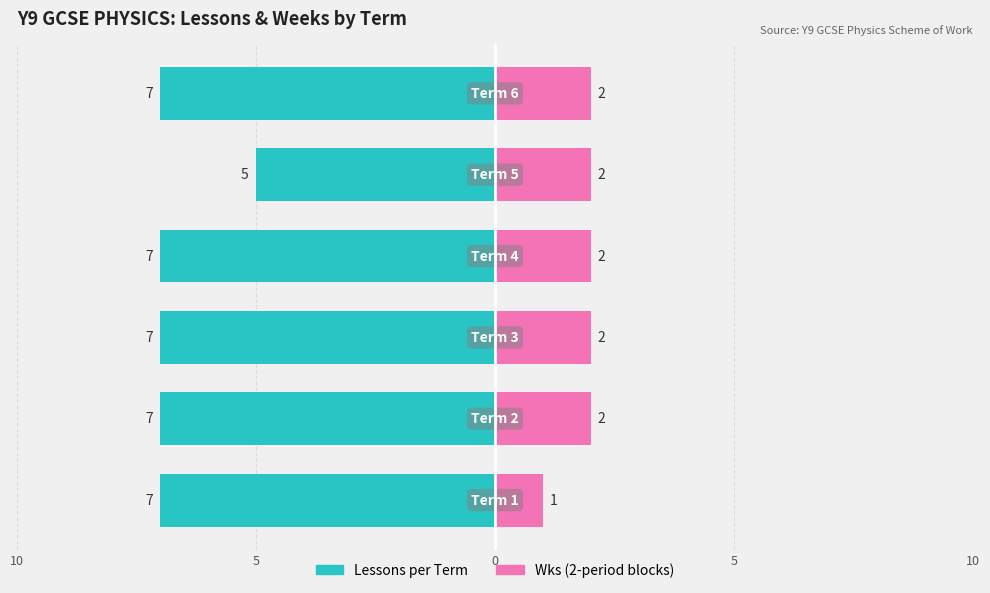

What is the value of the Wks (2-period blocks) bar at the 6th from the left?

2